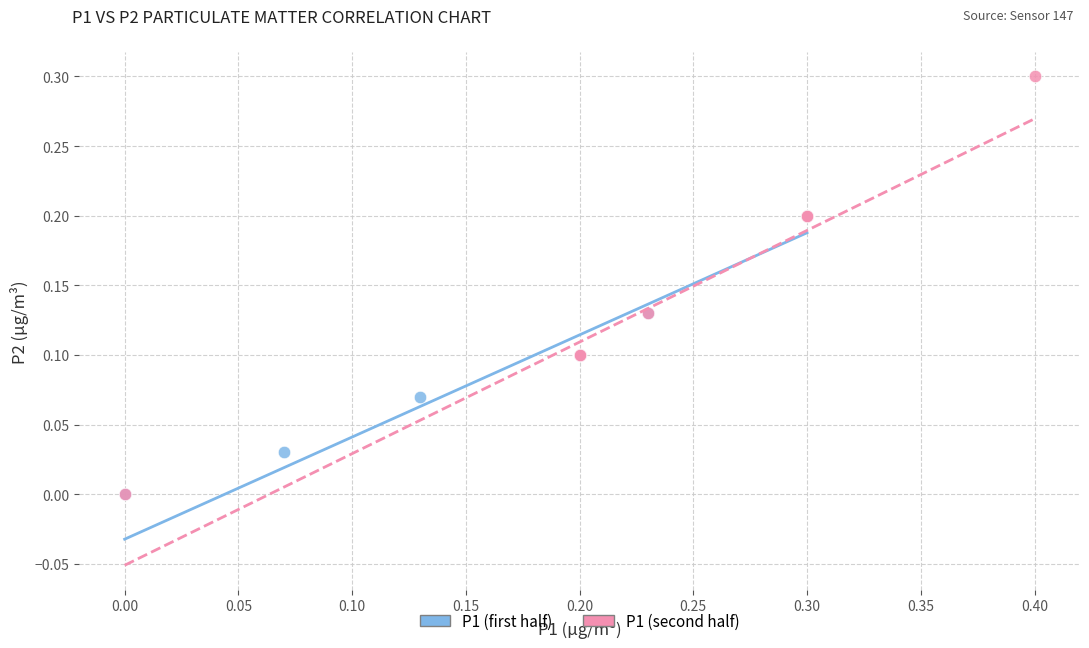

Which series reaches the maximum Y coordinate?

P1 (second half)